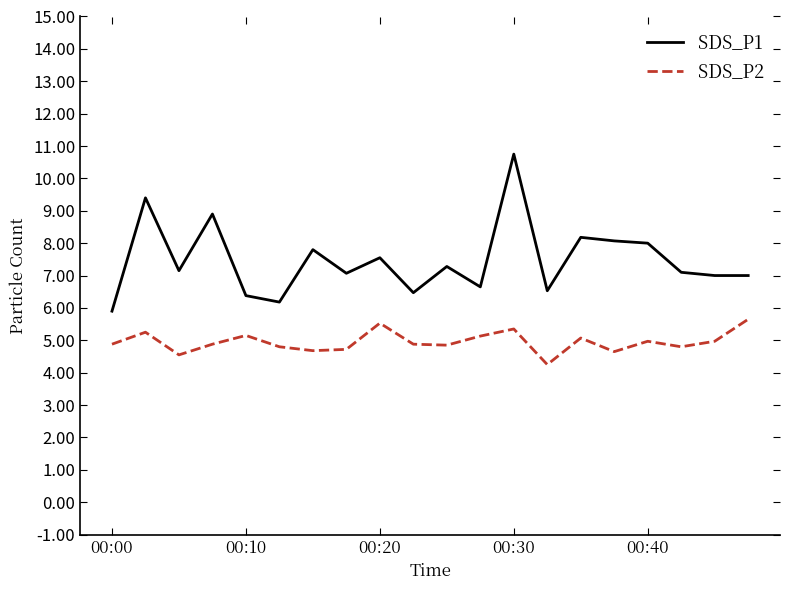

Which series has the largest total across all categories?

SDS_P1